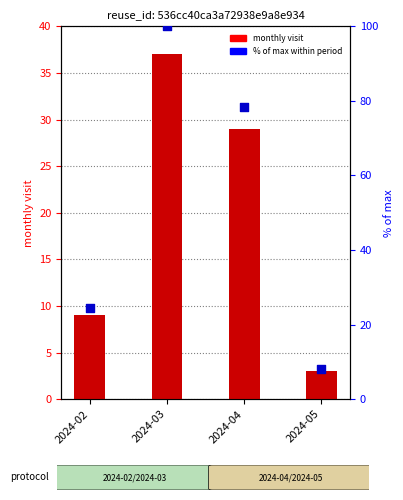

What is the total value across all series at 2024-05?

11.1